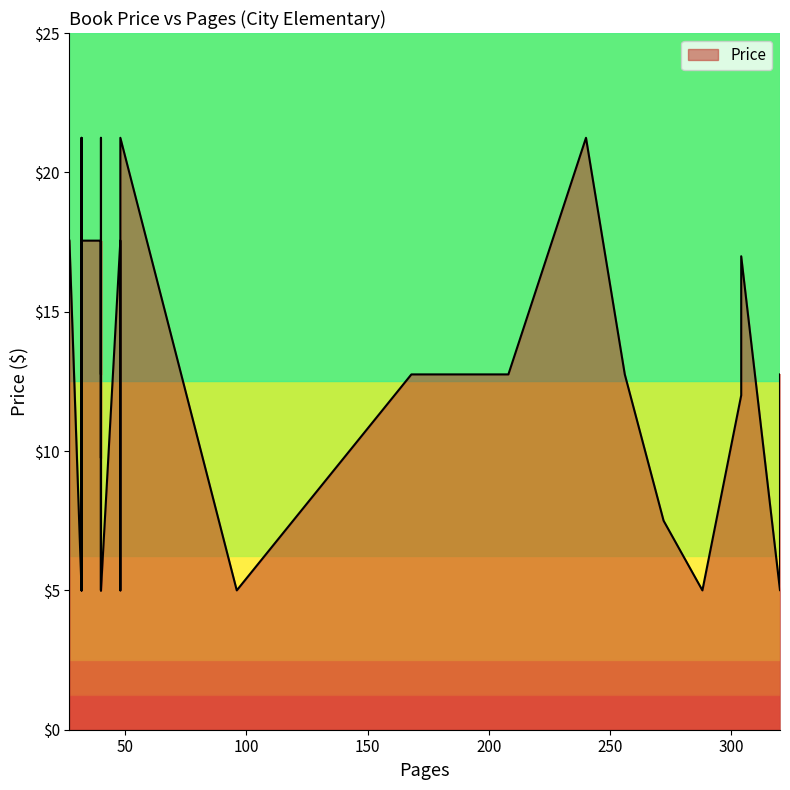

List the labels in order of value, largest first.

40, 240, 48, 32, 40, 40, 40, 40, 48, 48, 40, 27, 40, 32, 304, 208, 256, 40, 40, 168, 32, 320, 304, 32, 32, 40, 32, 272, 32, 48, 32, 48, 288, 96, 32, 320, 32, 288, 40, 40